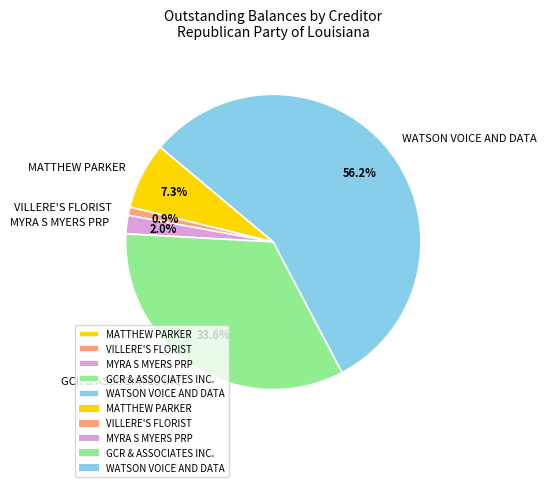

To the nearest percent, what percentage of the pie is MYRA S MYERS PRP?

2%